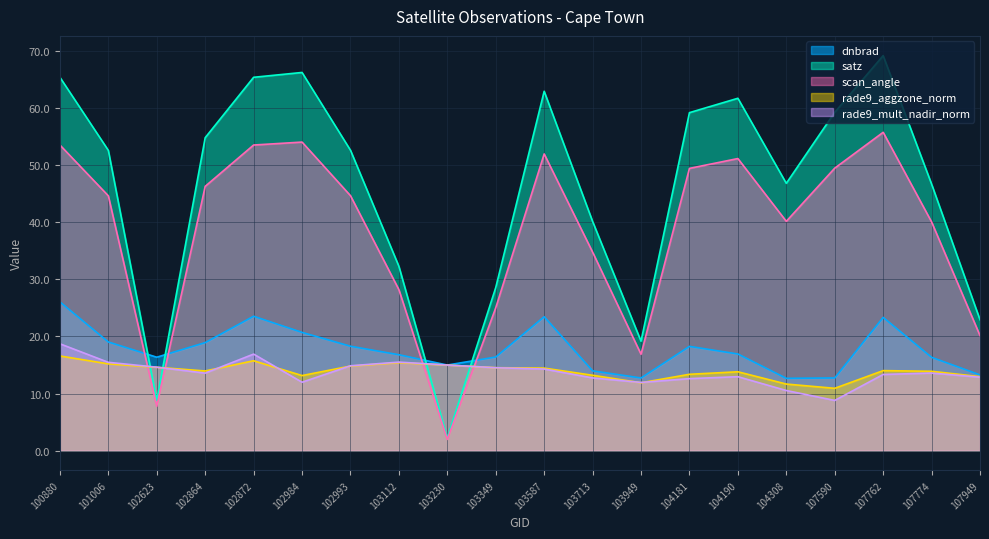

Where is dnbrad nearest to the value 19?

101006